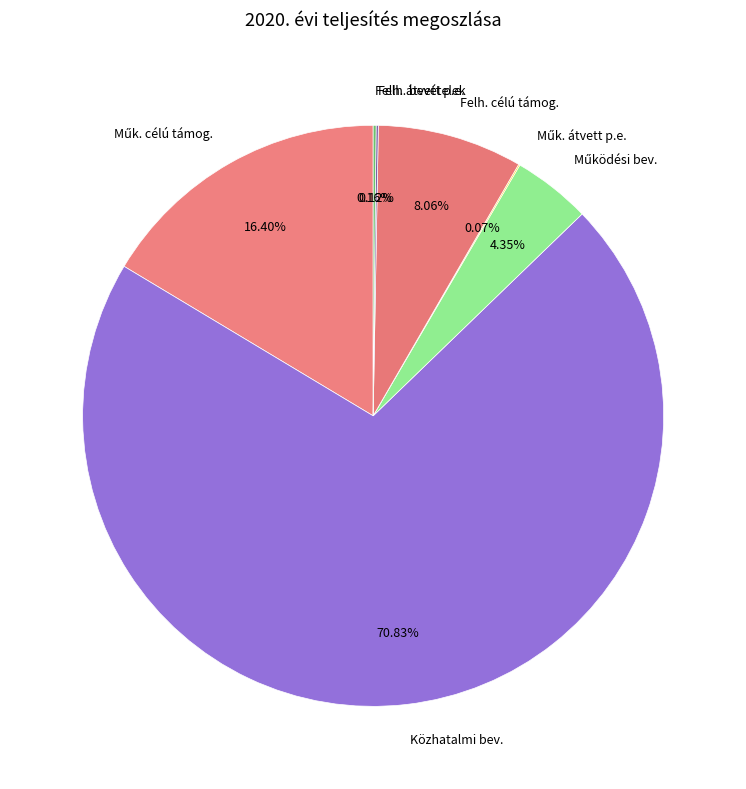

Which slice is the largest?

Közhatalmi bev.